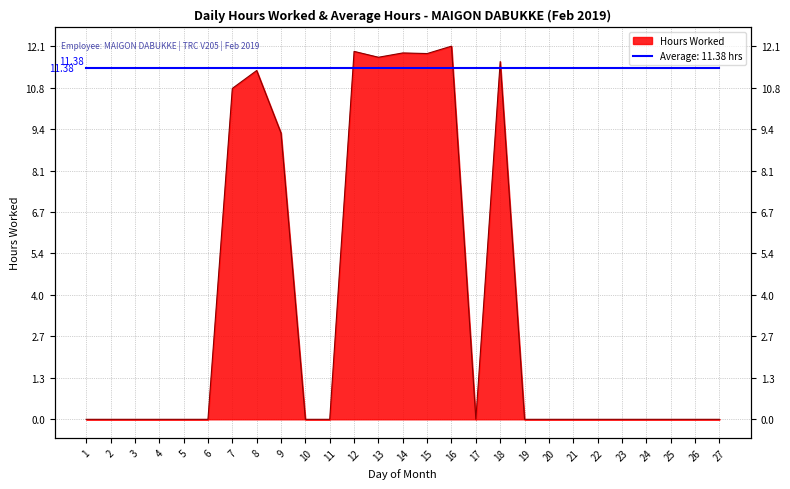

Where is the first local maximum?

8